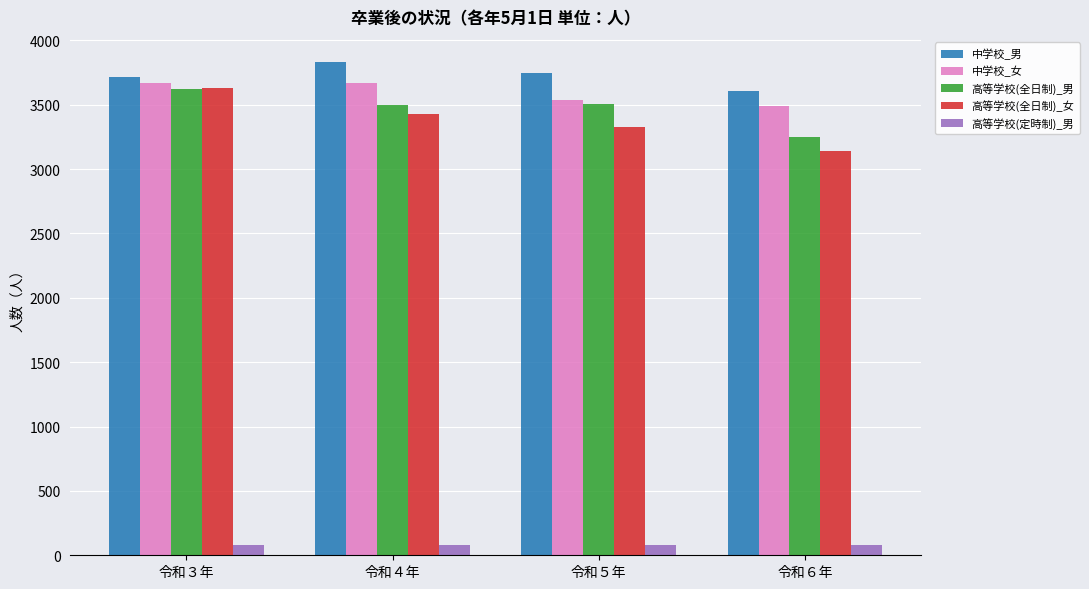

Which series has the widest spread of values?

高等学校(全日制)_女